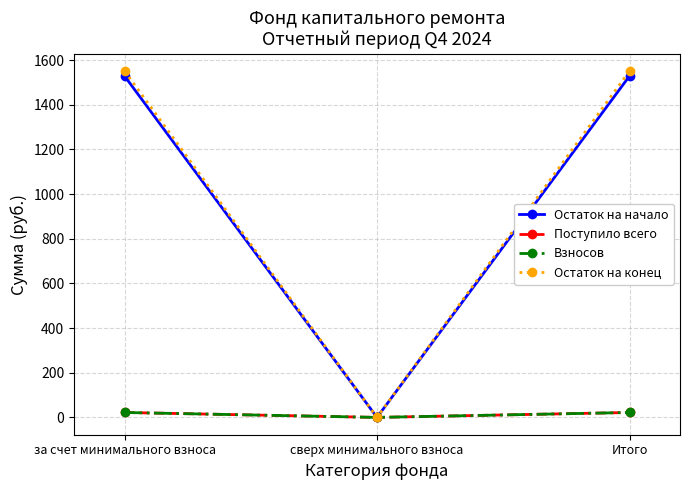

What is the total value across all series at Итого?

3124.6